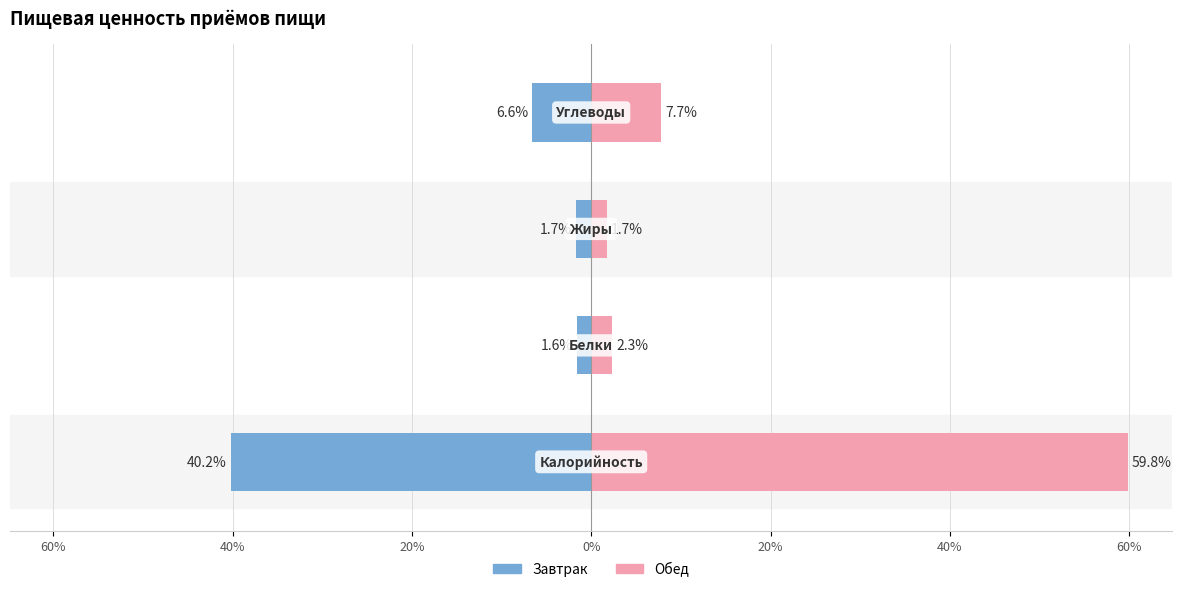

What is the difference between the second highest and second lowest values in the Обед series?

5.4